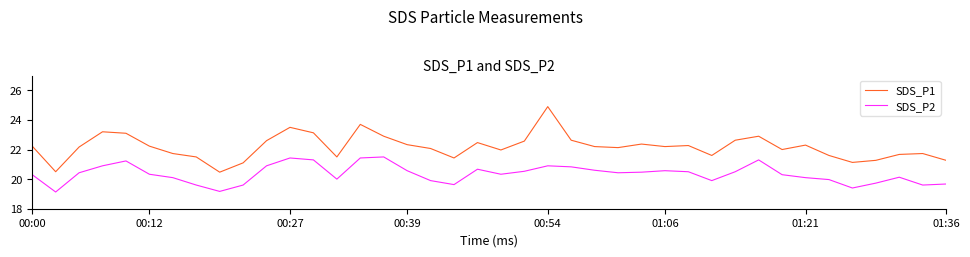

Which series has the largest range (max minus min)?

SDS_P1